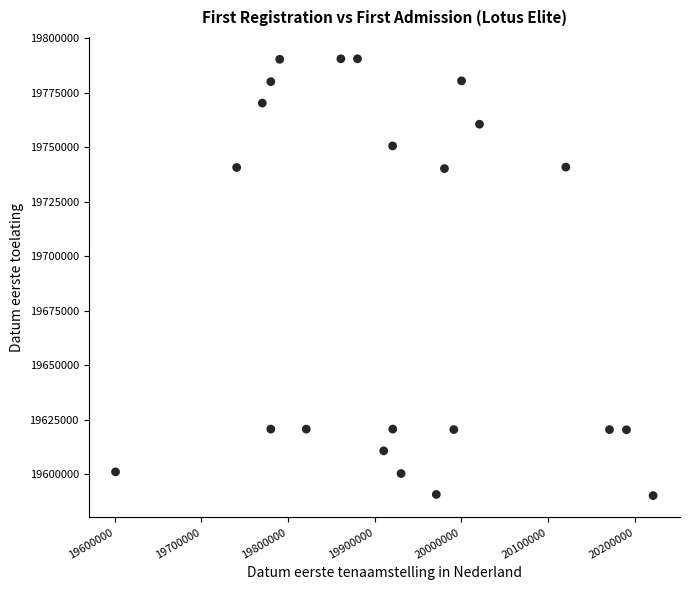

What is the range of X values (max minus min)?

620113